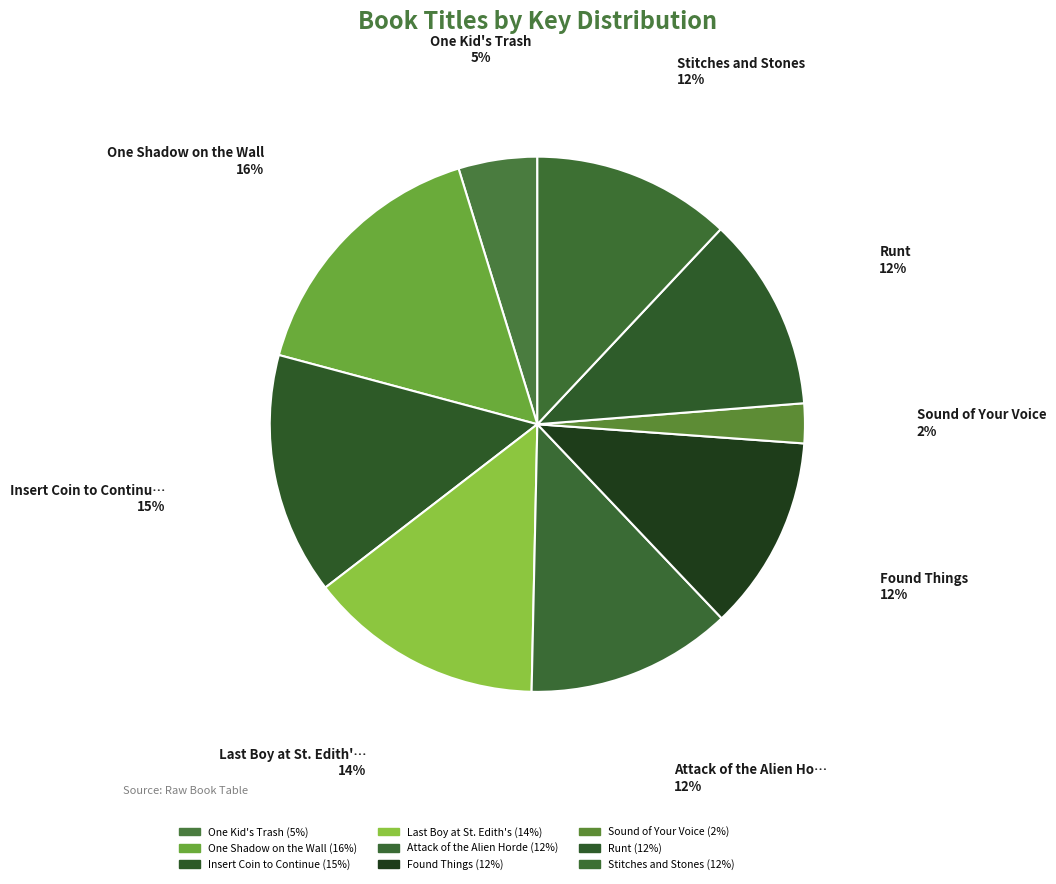

How many segments does this pie chart have?

9